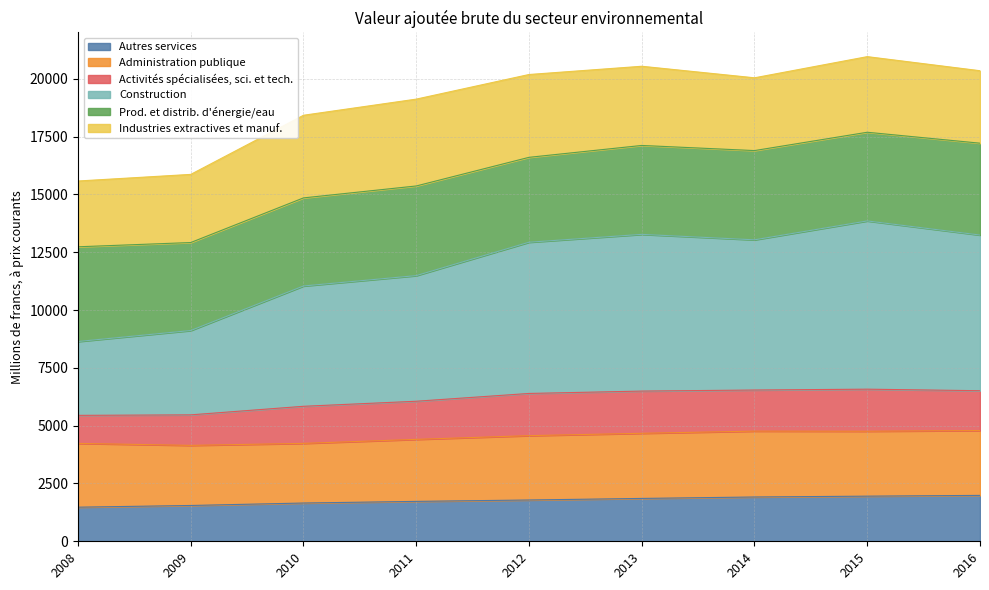

Does the chart display data point markers on the line(s)?

No